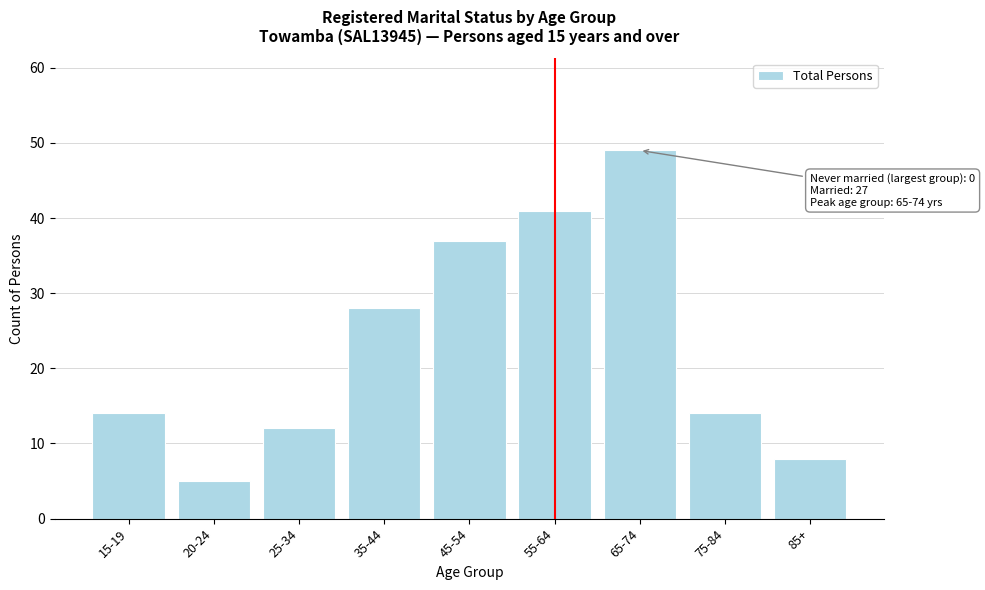

Reading right to left, what are all the values shown in this chart?

85+=8	75-84=14	65-74=49	55-64=41	45-54=37	35-44=28	25-34=12	20-24=5	15-19=14